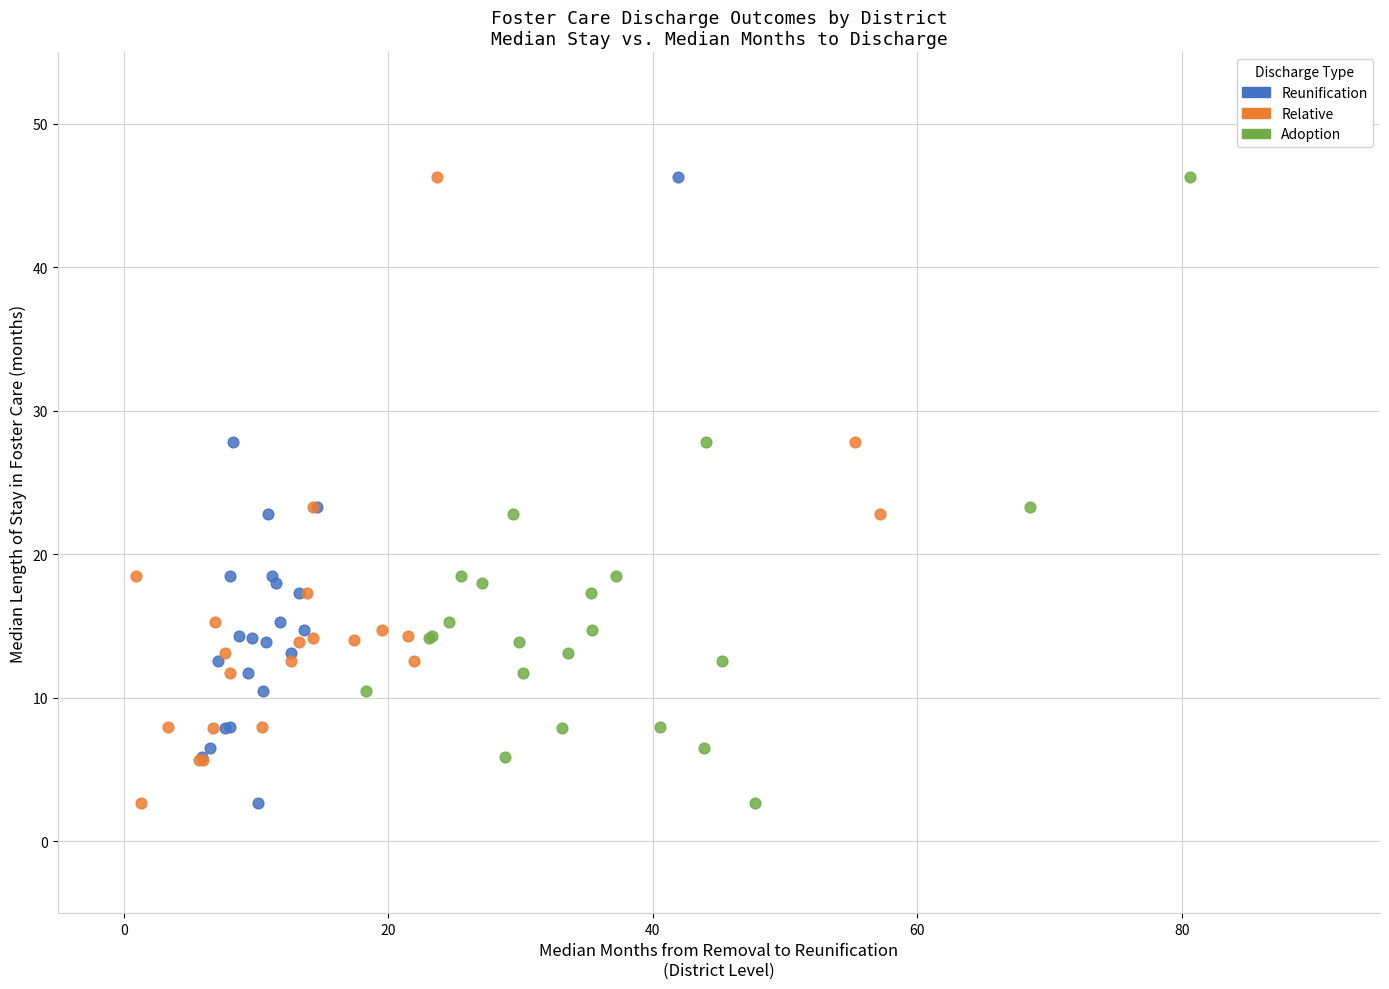

What are all the series names shown in the legend?

Reunification, Relative, Adoption